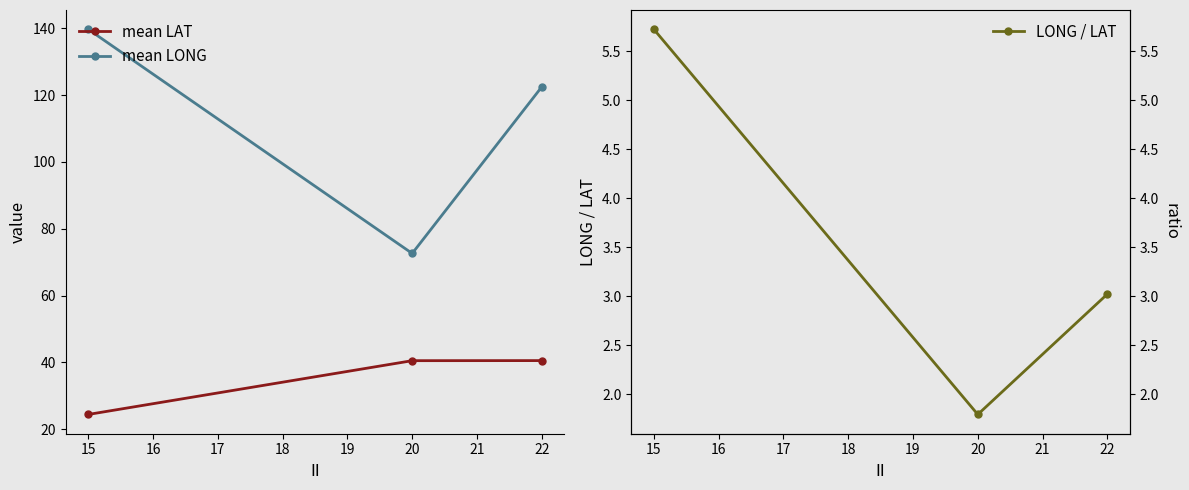

True or false: LONG / LAT has a value of 5.7 at 14.

True